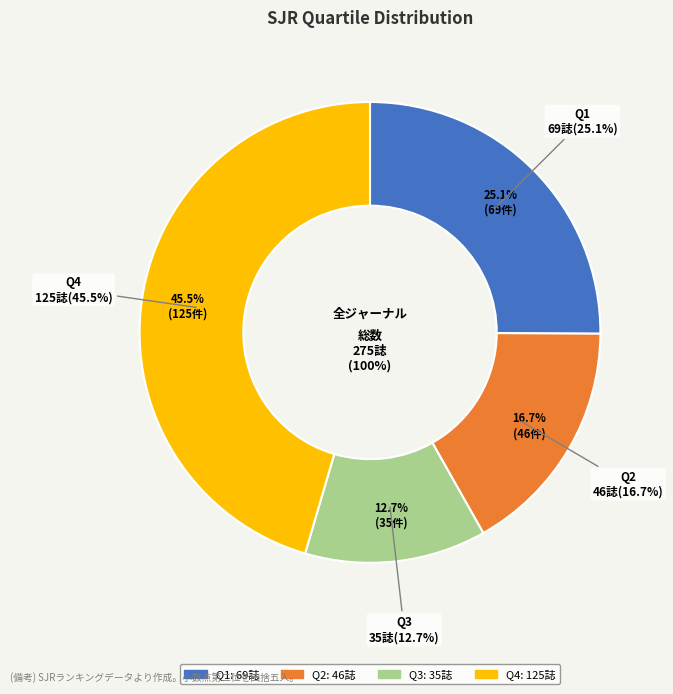

Rank the categories by value from highest to lowest.

Q4, Q1, Q2, Q3